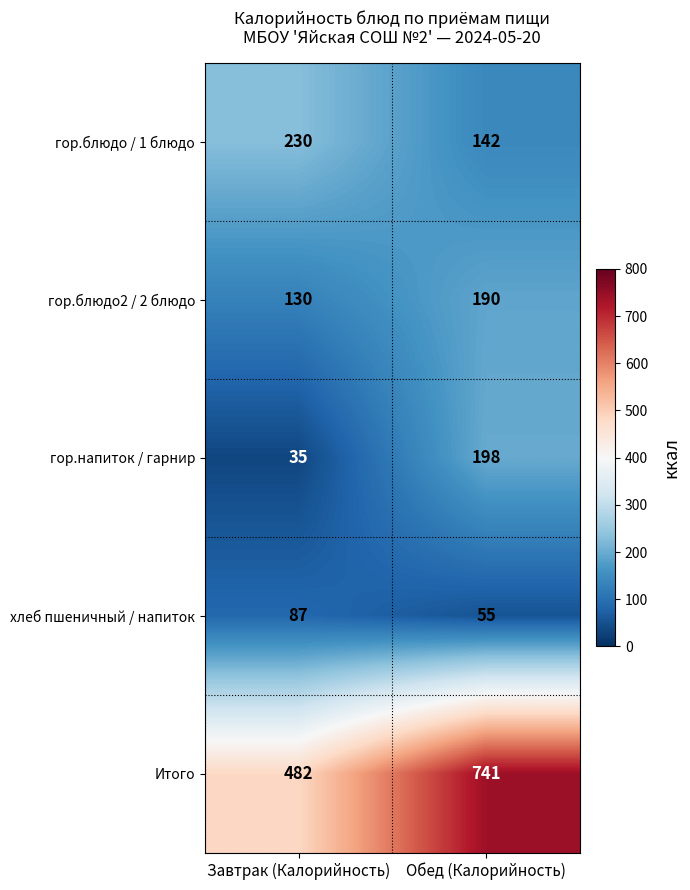

Which series has the largest total across all categories?

Итого